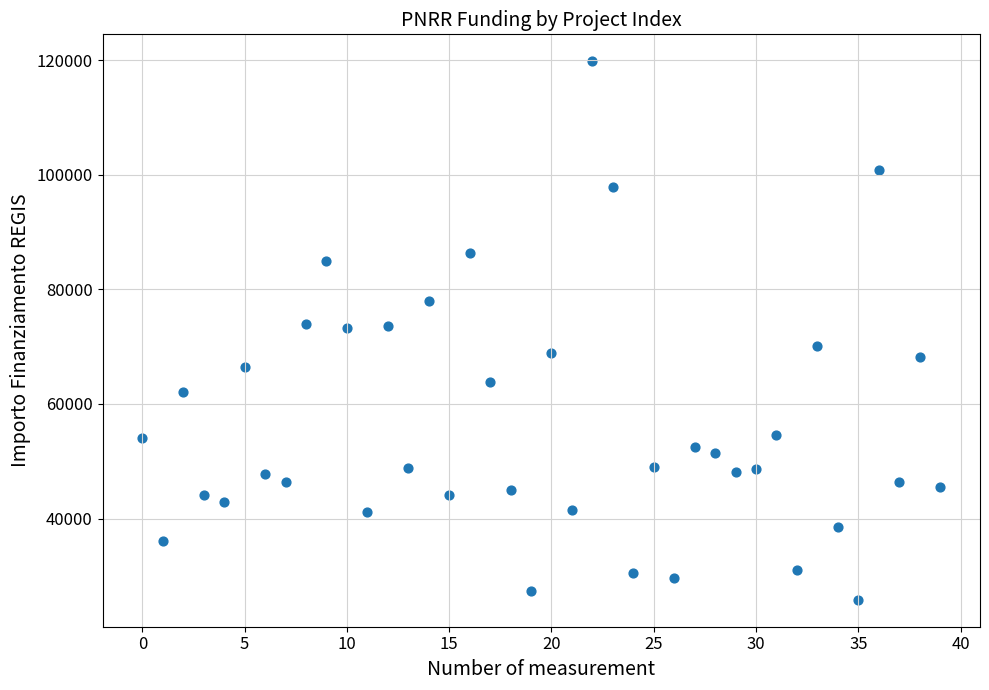

What is the range of Y values (max minus min)?

93941.0